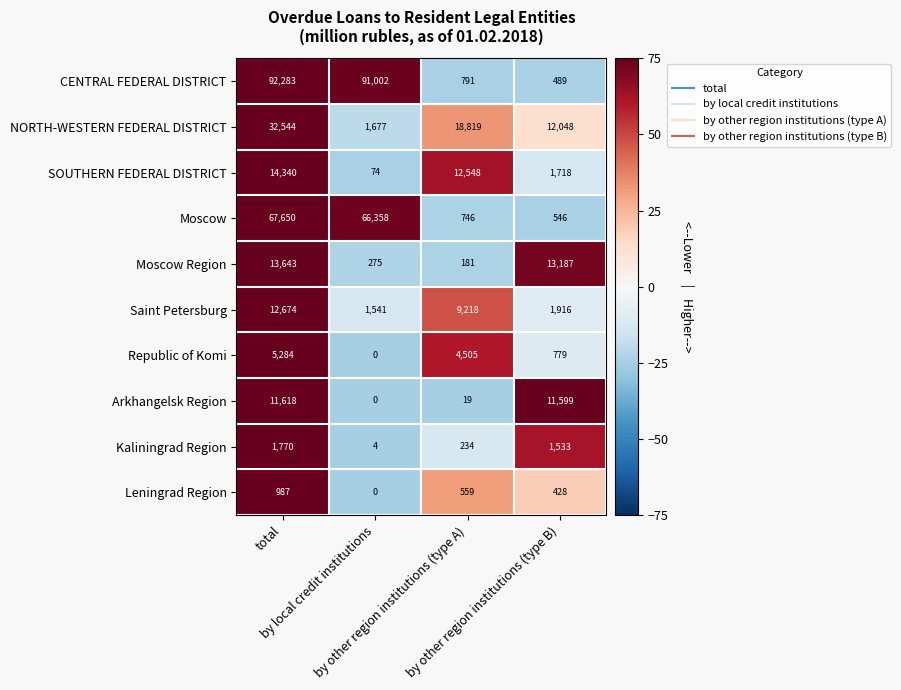

What is the maximum value for SOUTHERN FEDERAL DISTRICT?

14340